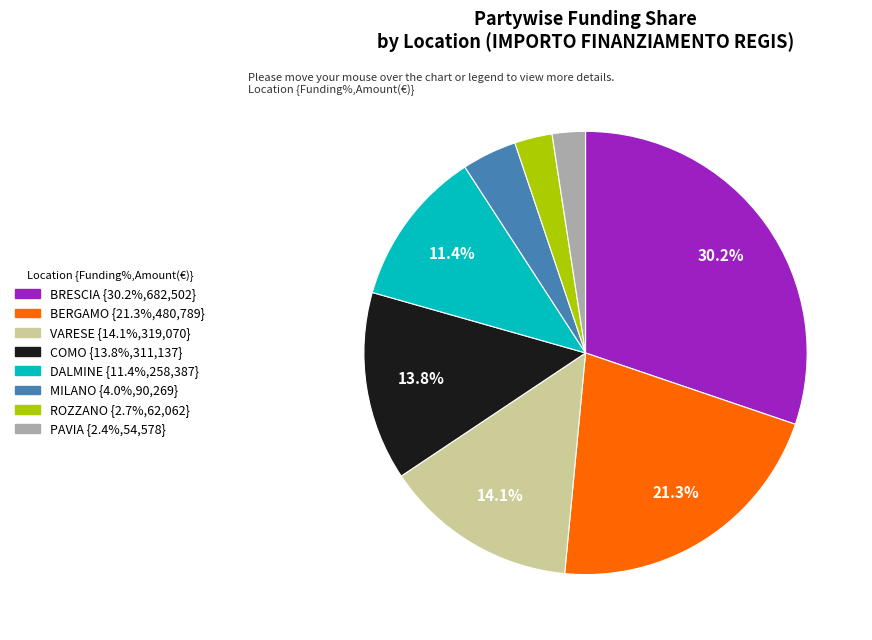

Is there any slice that represents more than half of the pie?

No